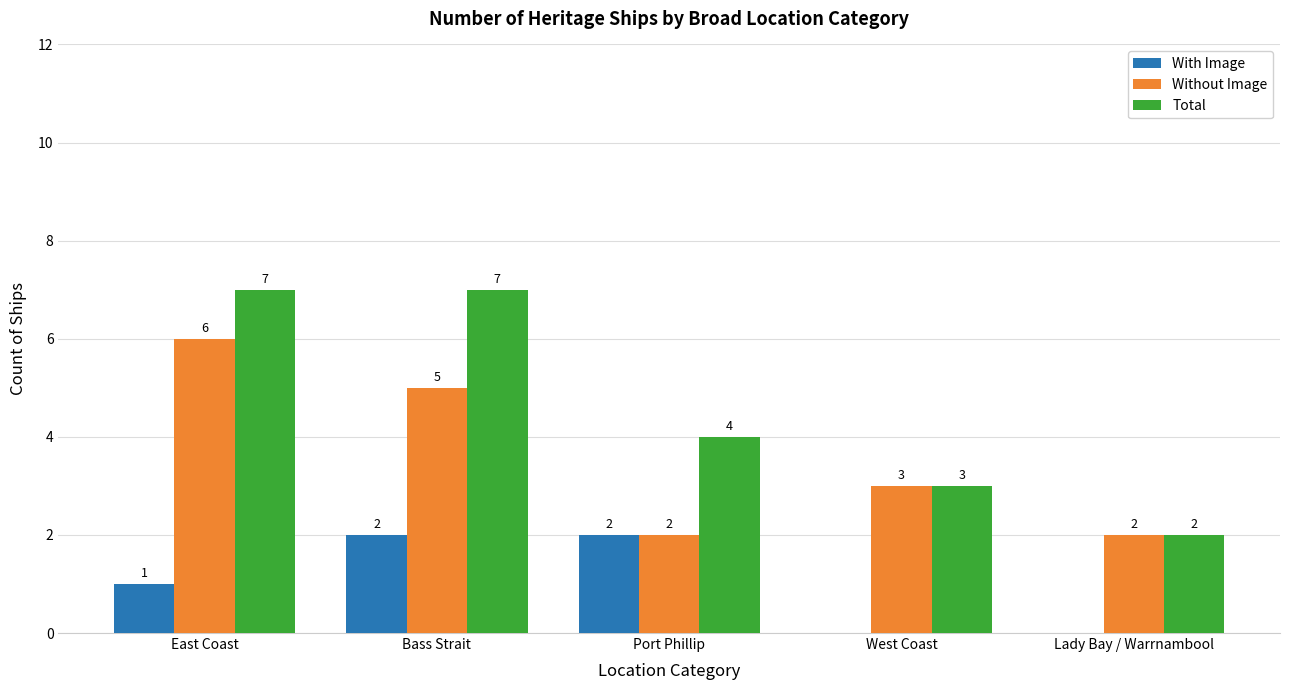

Reading left to right, extract all data points from this chart.

With Image: East Coast=1	Bass Strait=2	Port Phillip=2	West Coast=0	Lady Bay / Warrnambool=0
Without Image: East Coast=6	Bass Strait=5	Port Phillip=2	West Coast=3	Lady Bay / Warrnambool=2
Total: East Coast=7	Bass Strait=7	Port Phillip=4	West Coast=3	Lady Bay / Warrnambool=2